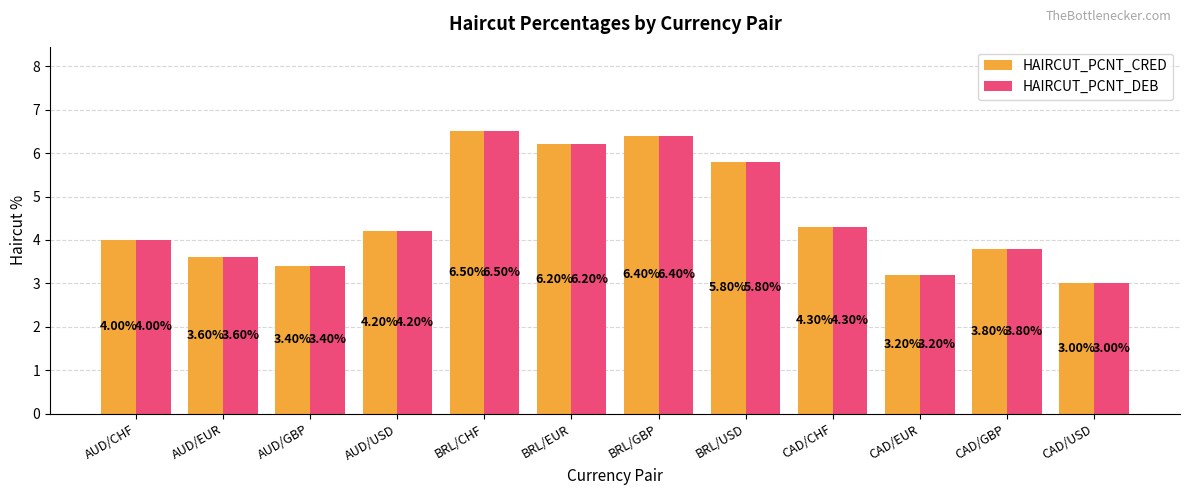

What is the total value across all series at AUD/EUR?

7.2